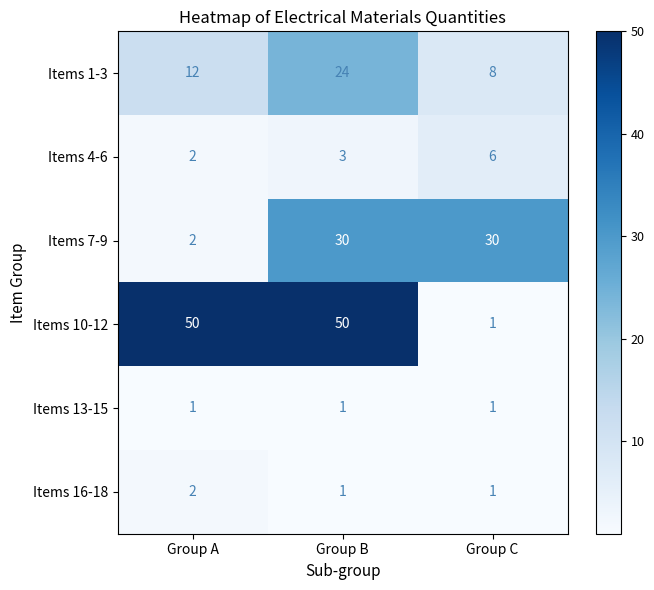

The Items 4-6 series shows 6 at Group C. True or false?

True